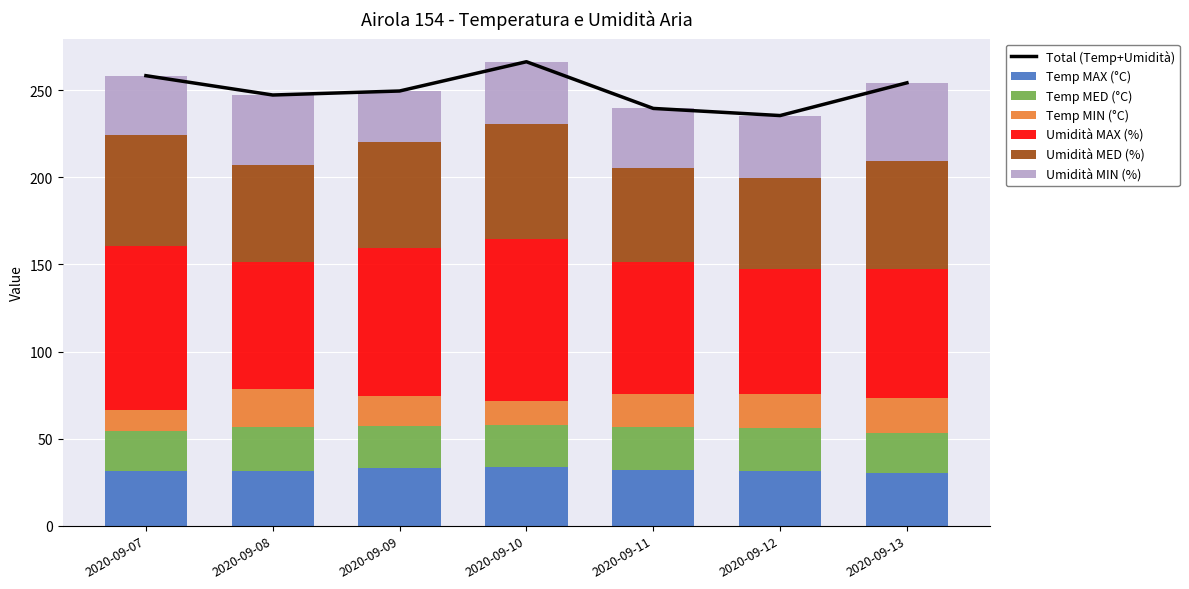

Is the value of Temp MAX (°C) at 2020-09-13 greater than the value of Umidità MAX (%) at 2020-09-11?

No